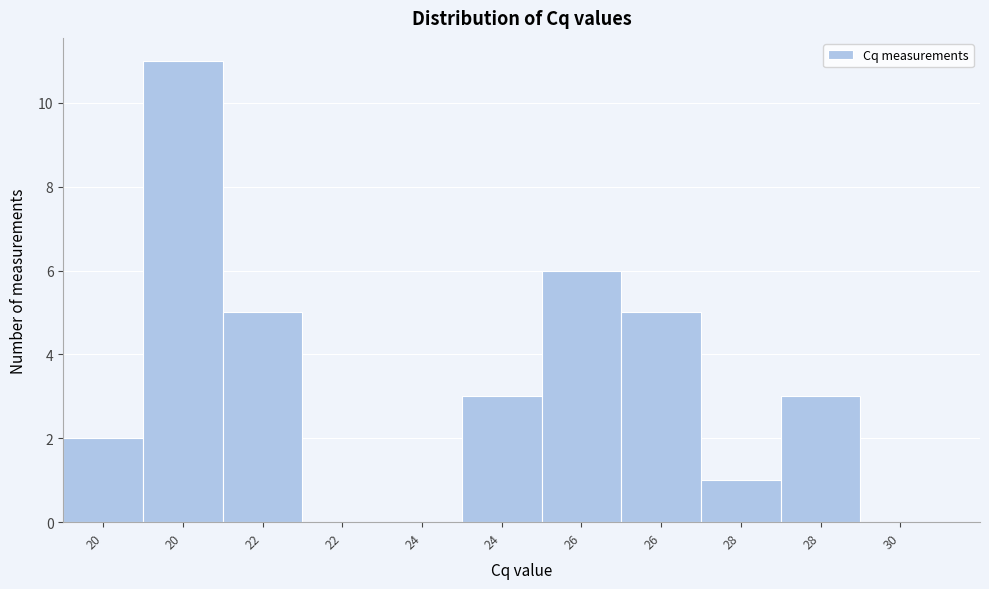

How many series are shown in this chart?

1